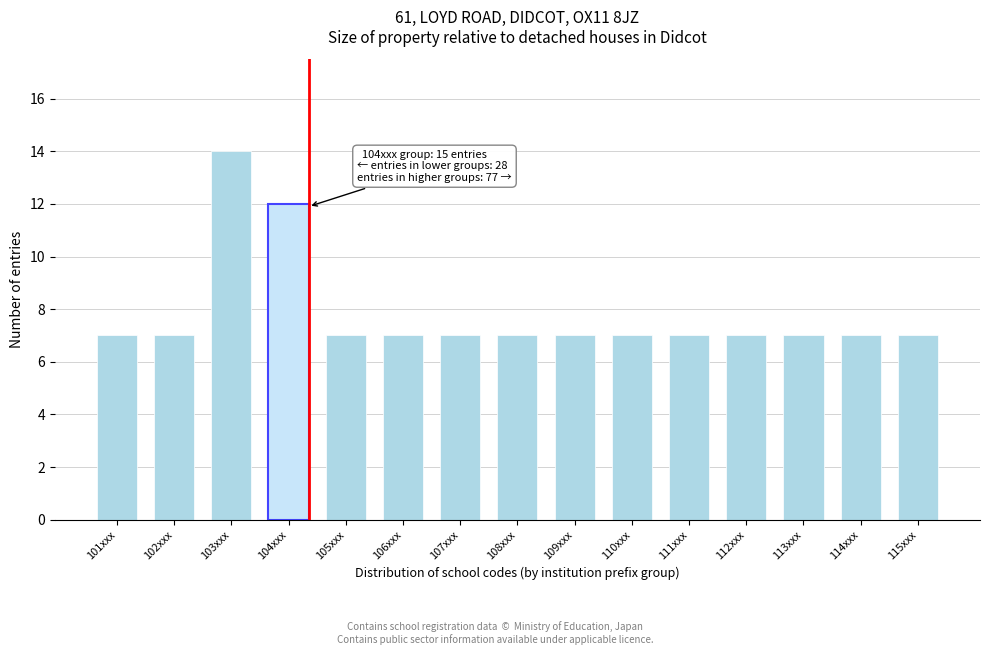

Reading right to left, extract all data points from this chart.

7	7	7	7	7	7	7	7	7	7	7	12	14	7	7